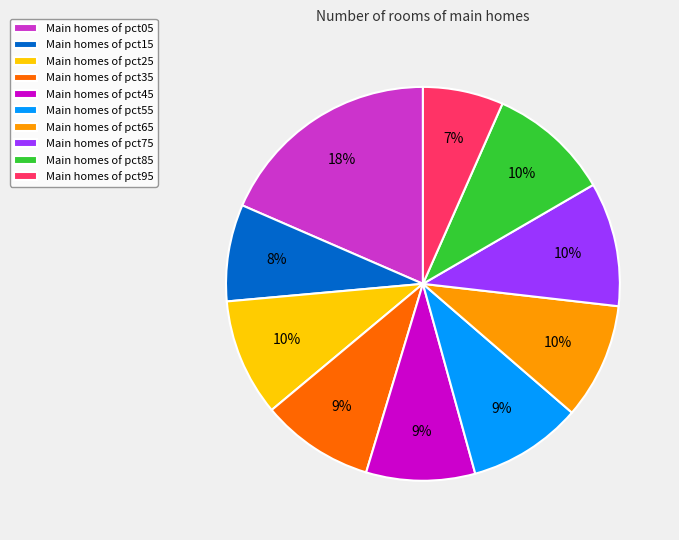

Is it true that Main homes of pct05 is 18% of the pie?

True